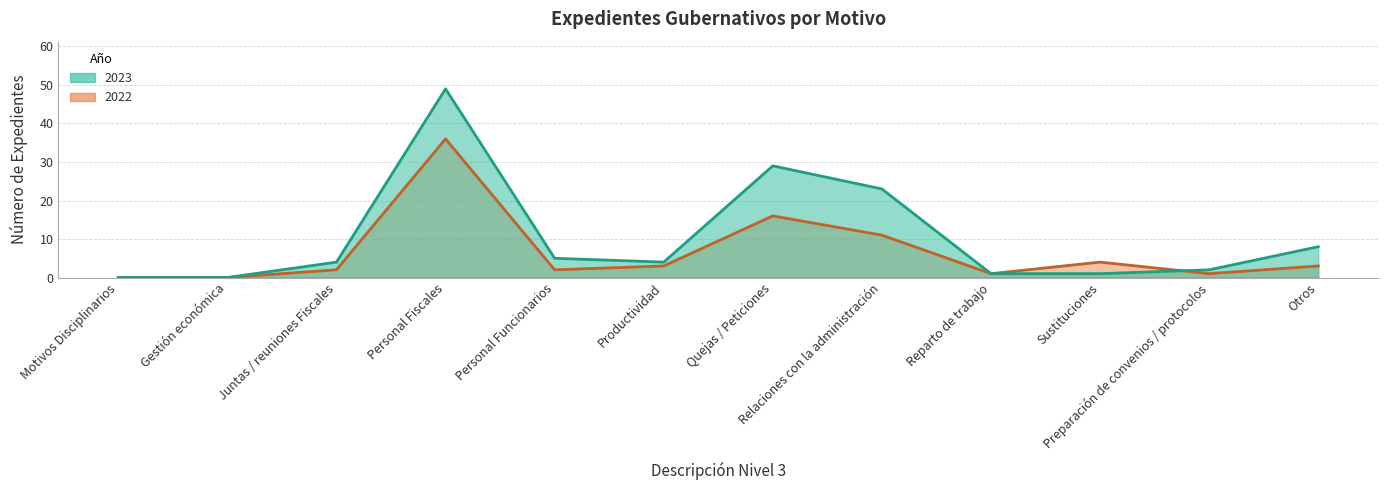

The 2023 series shows 3 at Preparación de convenios / protocolos. True or false?

False